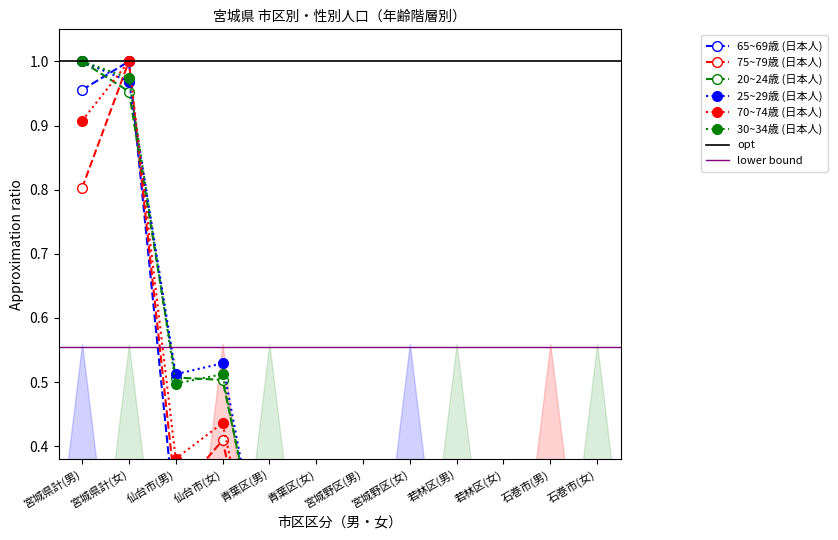

What is the label of the 4th point from the left?

仙台市(女)